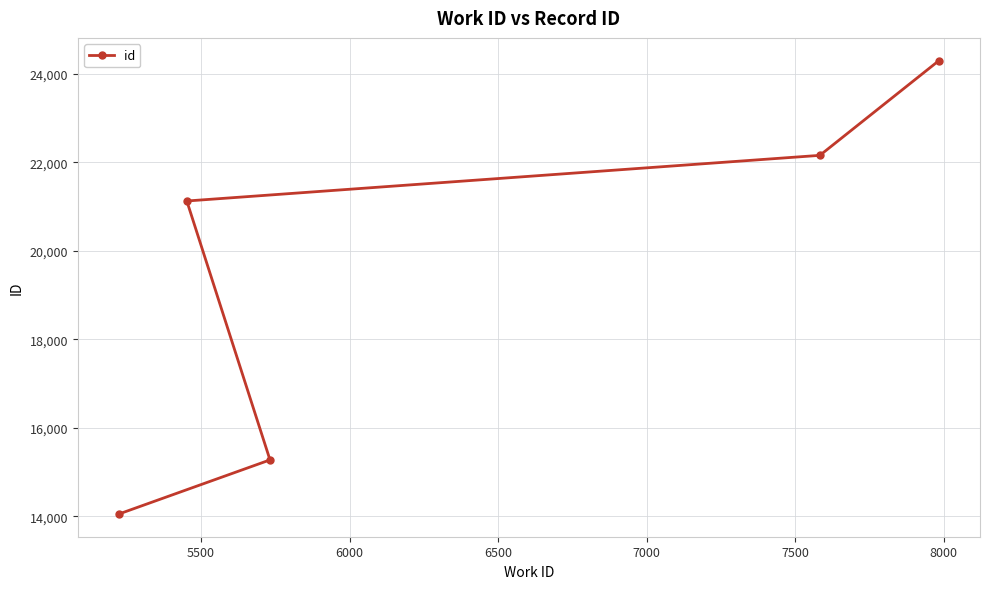

Count the number of values greater than 21123.

2